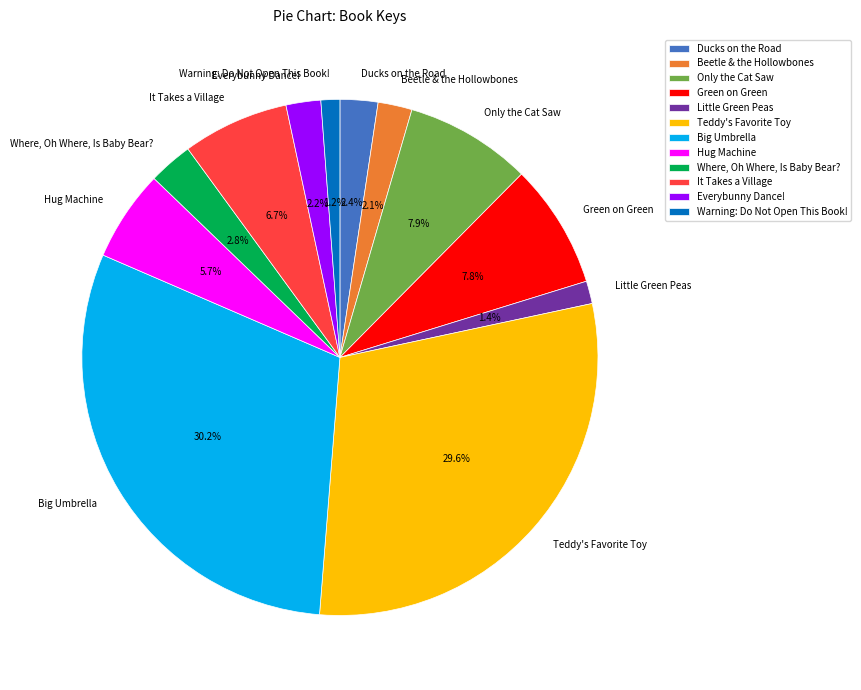

Rank the categories by value from lowest to highest.

Warning: Do Not Open This Book!, Little Green Peas, Beetle & the Hollowbones, Everybunny Dance!, Ducks on the Road, Where, Oh Where, Is Baby Bear?, Hug Machine, It Takes a Village, Green on Green, Only the Cat Saw, Teddy's Favorite Toy, Big Umbrella